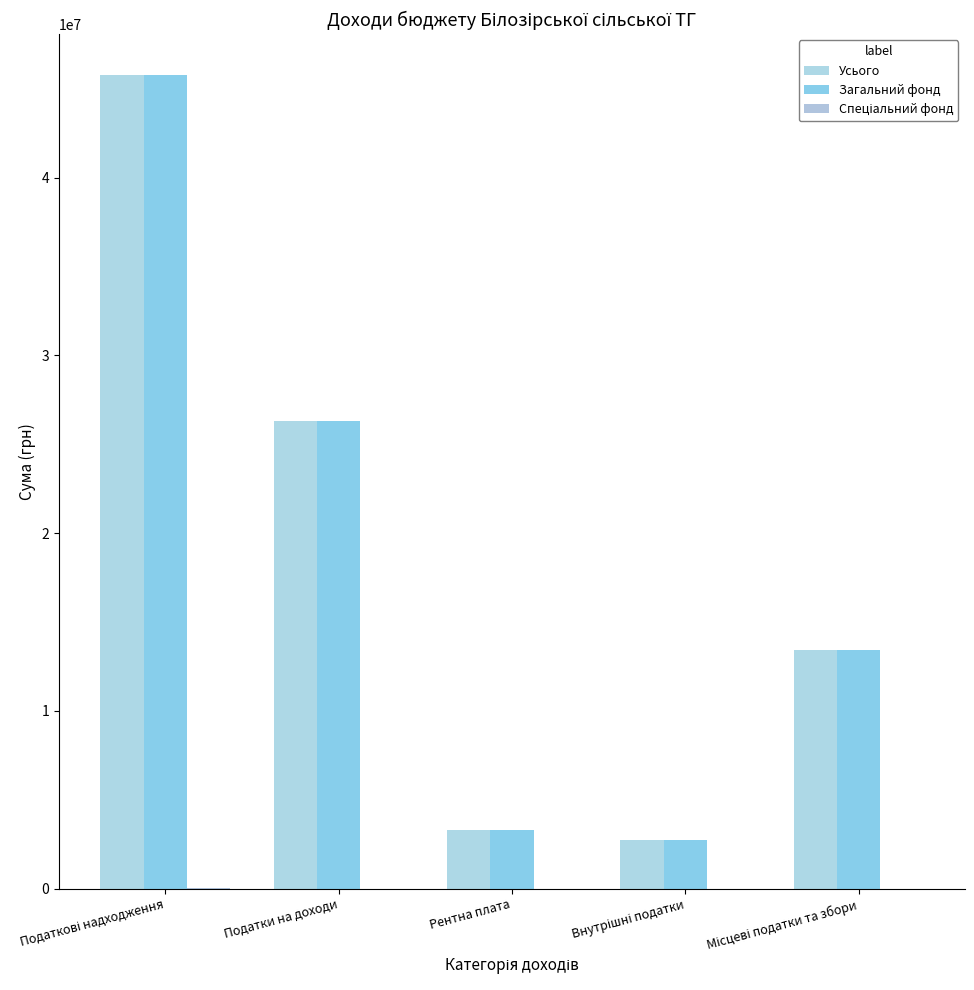

The Загальний фонд series shows 17731252 at Податки на доходи. True or false?

False